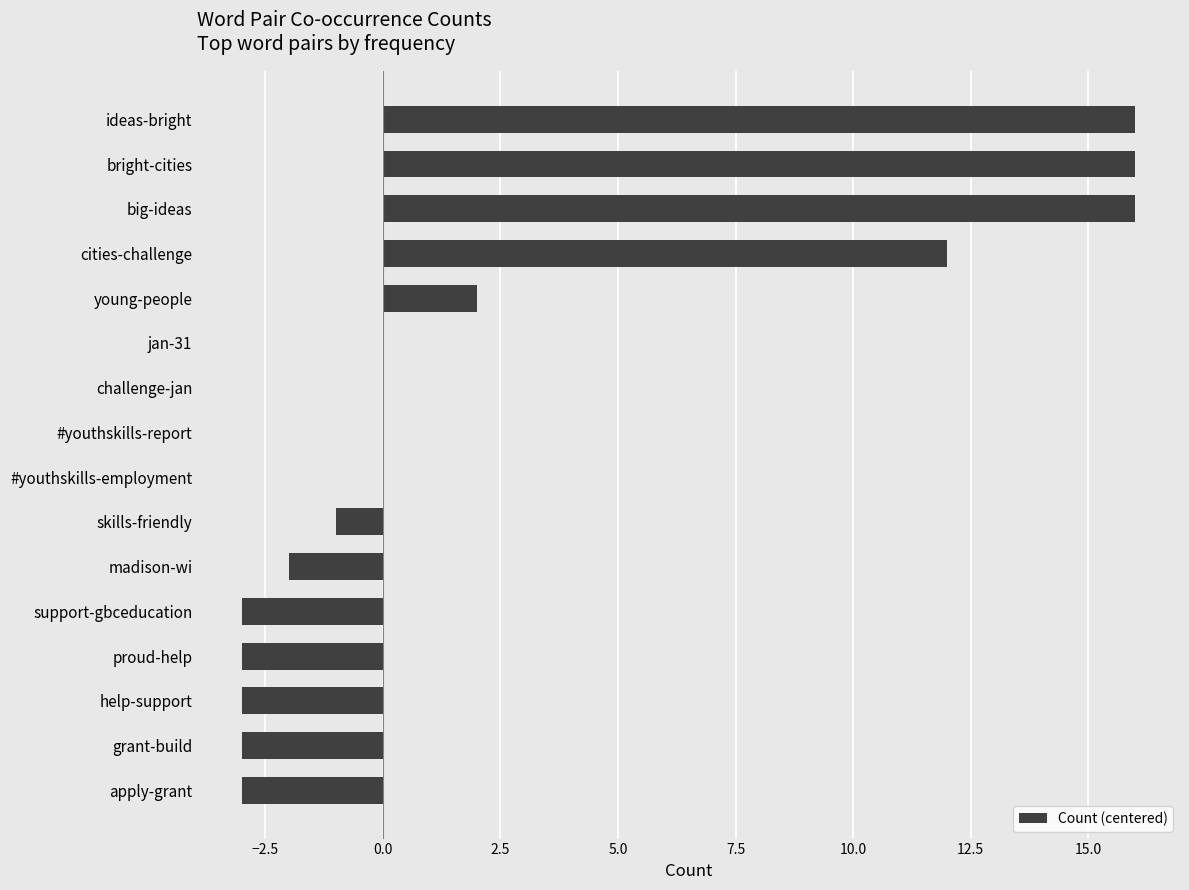

Are the bars horizontal?

Yes